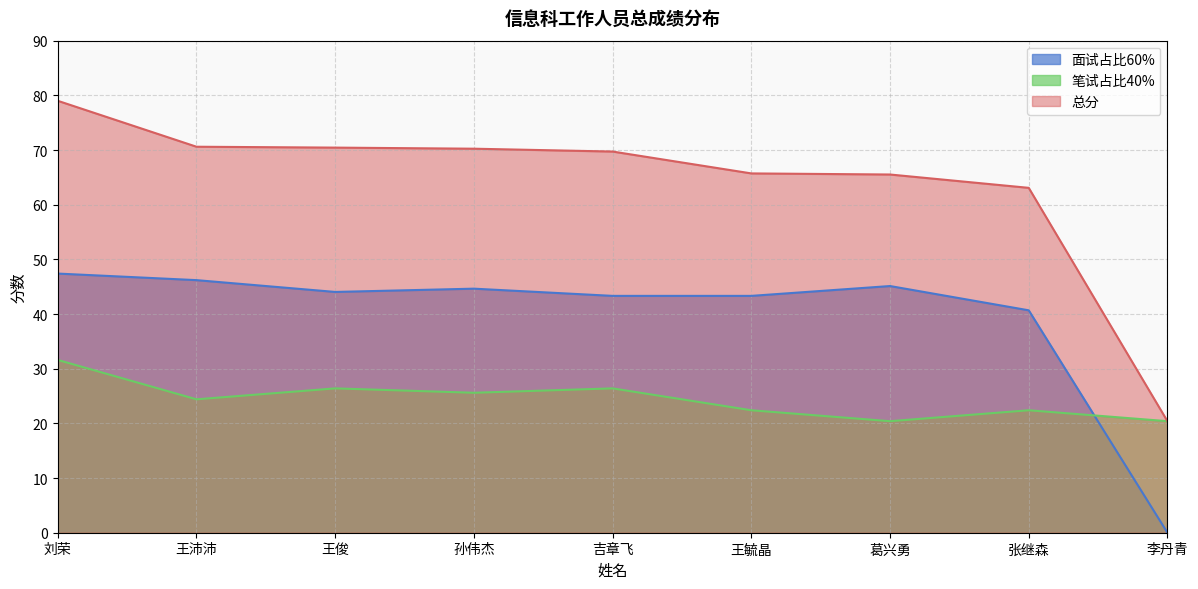

What is the sum of the 总分 values at 张继森 and 吉章飞?

132.8